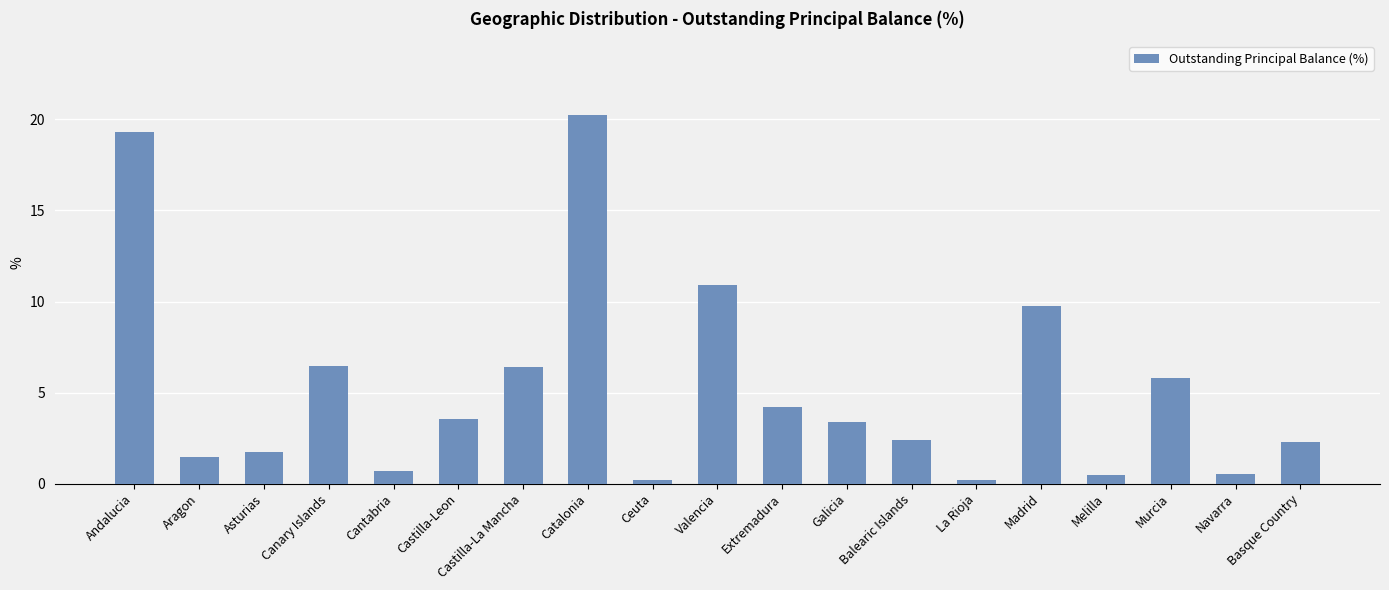

What is the difference between the values at Aragon and Galicia?

1.9